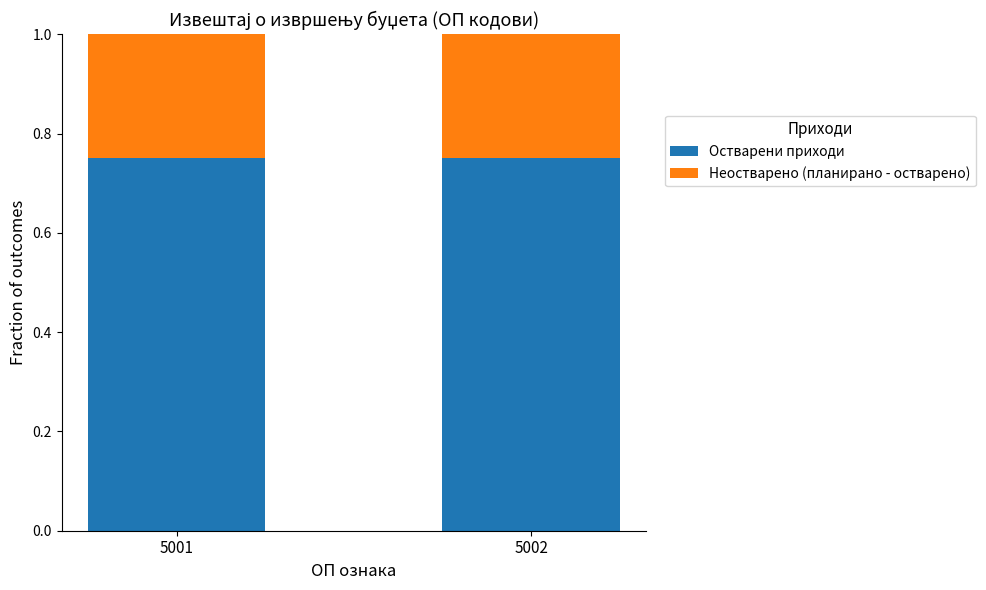

What is the total value across all series at 5001?

1.0